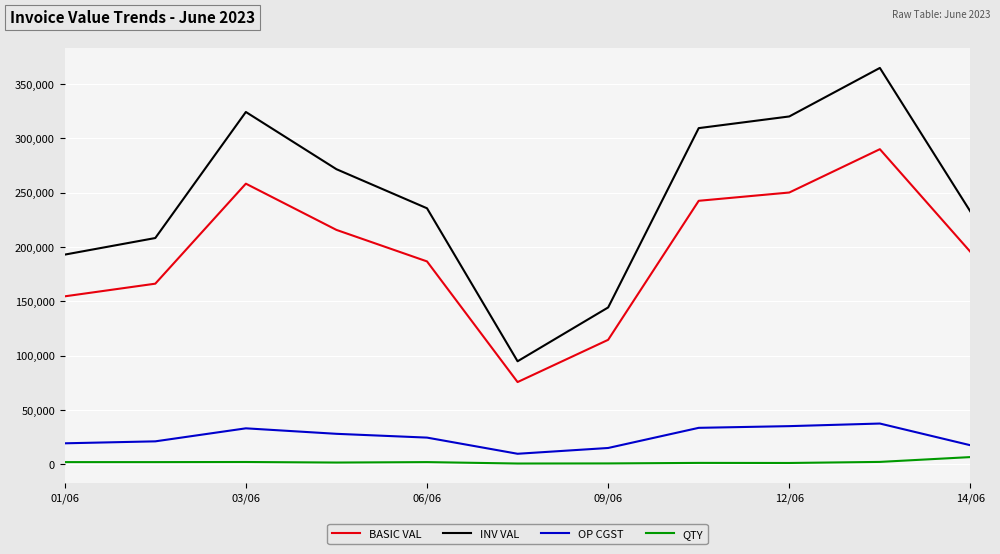

What is the maximum value for OP CGST?

37399.7